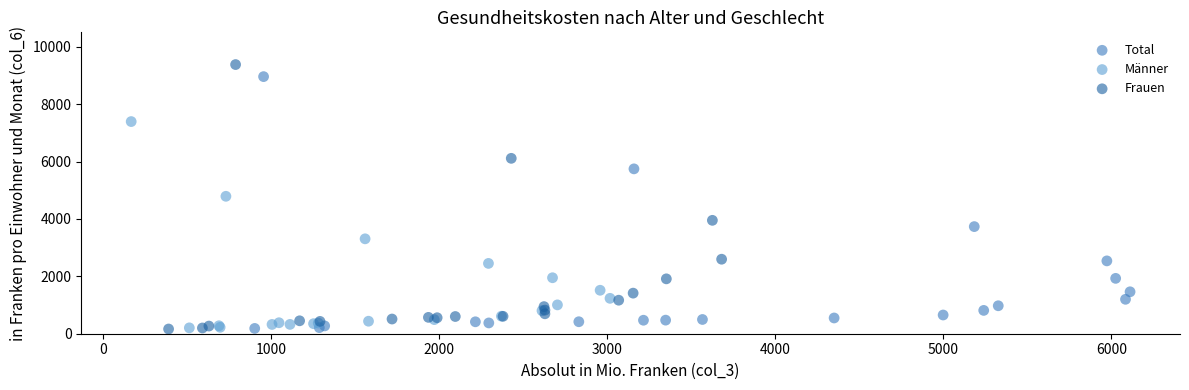

Which series has the widest spread of Y values?

Frauen